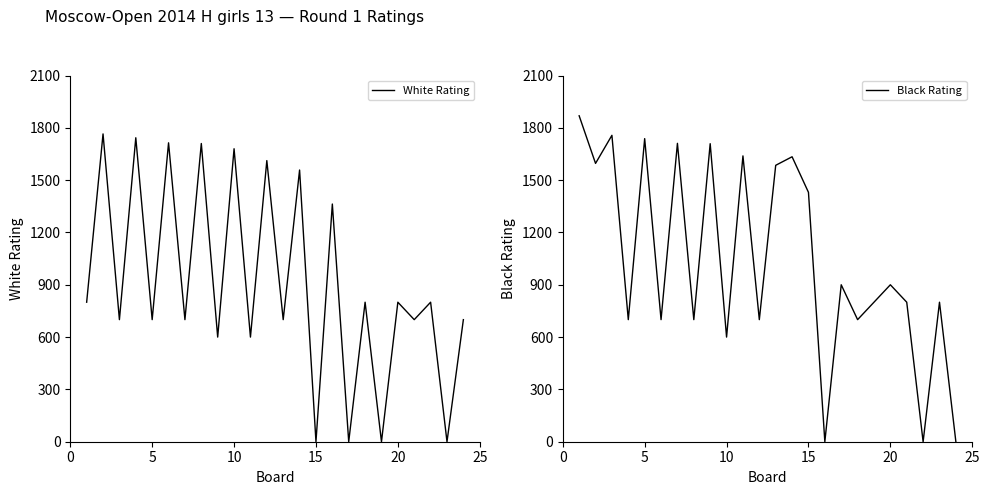

What is the average value of the White Rating series?

906